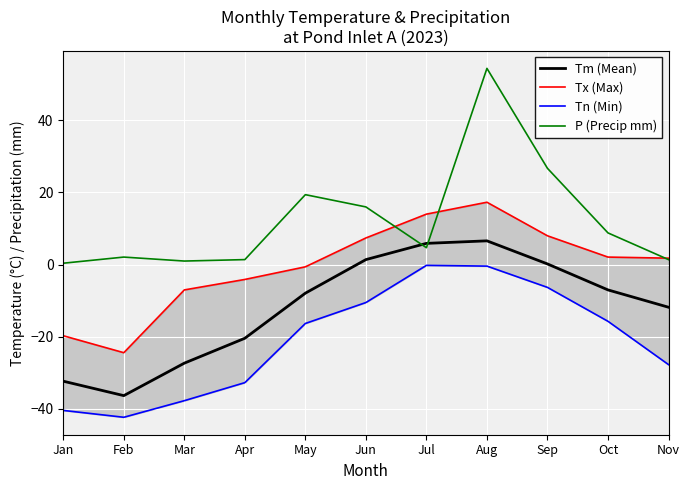

What is the sum of all Tx (Max) values?

-5.2